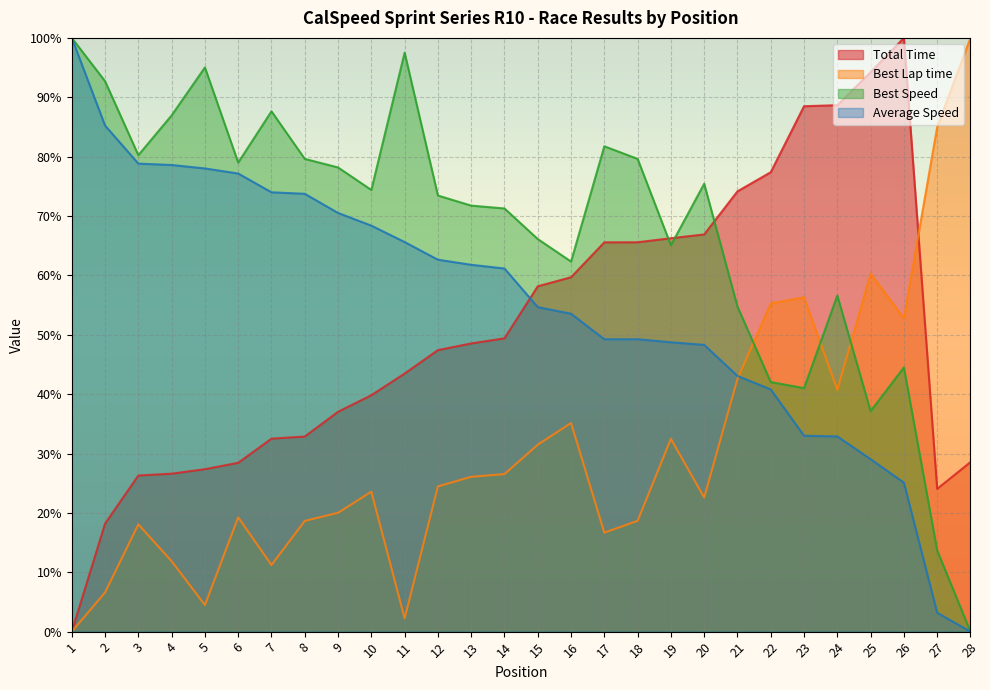

At how many categories does at least one series exceed 51?

28